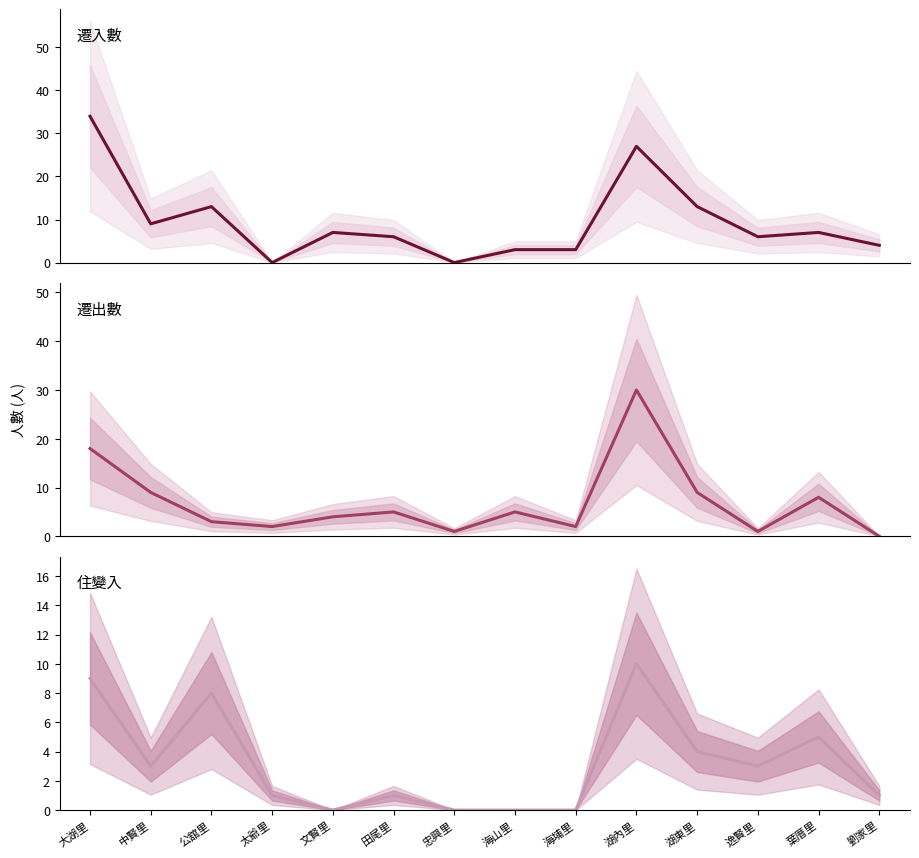

At how many categories does at least one series exceed 9?

4